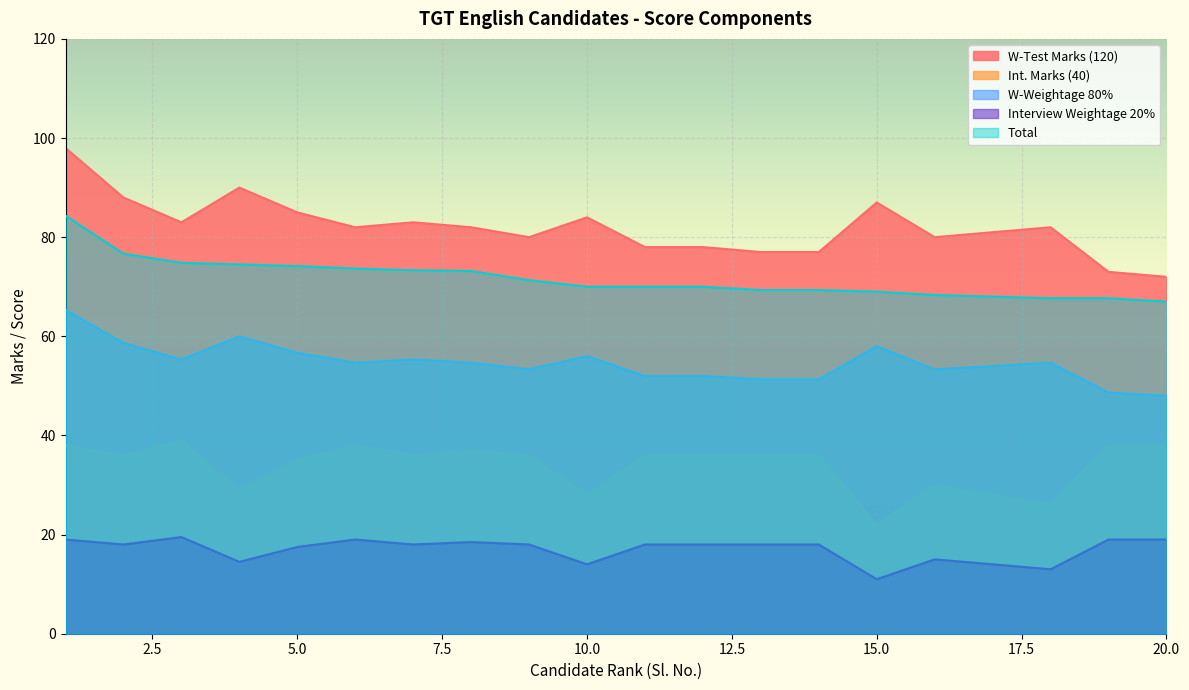

In W-Test Marks (120), how many points are lower than both neighbors (excluding endpoints)?

4